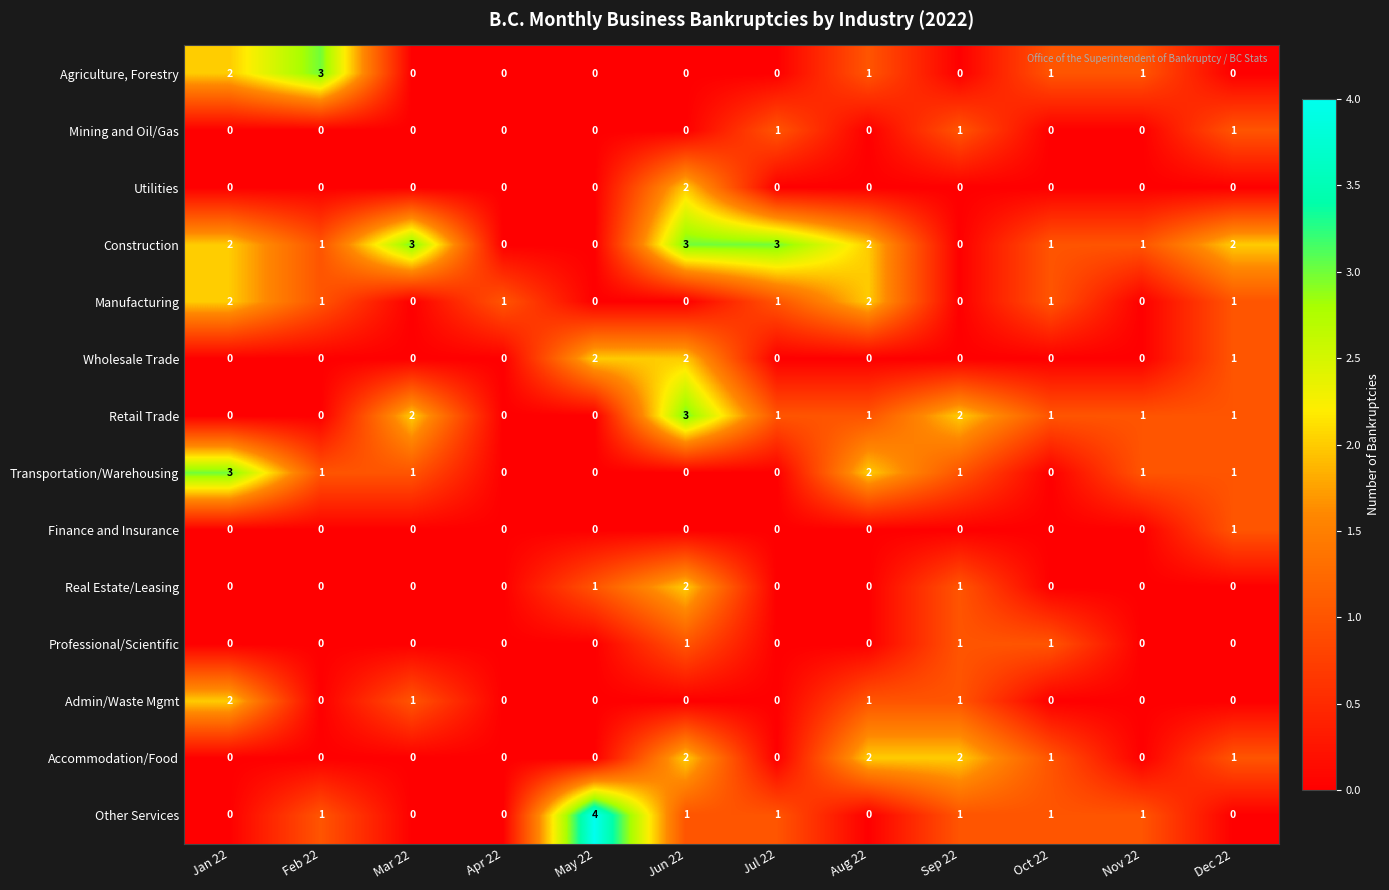

What is the total value across all series at Sep 22?

10